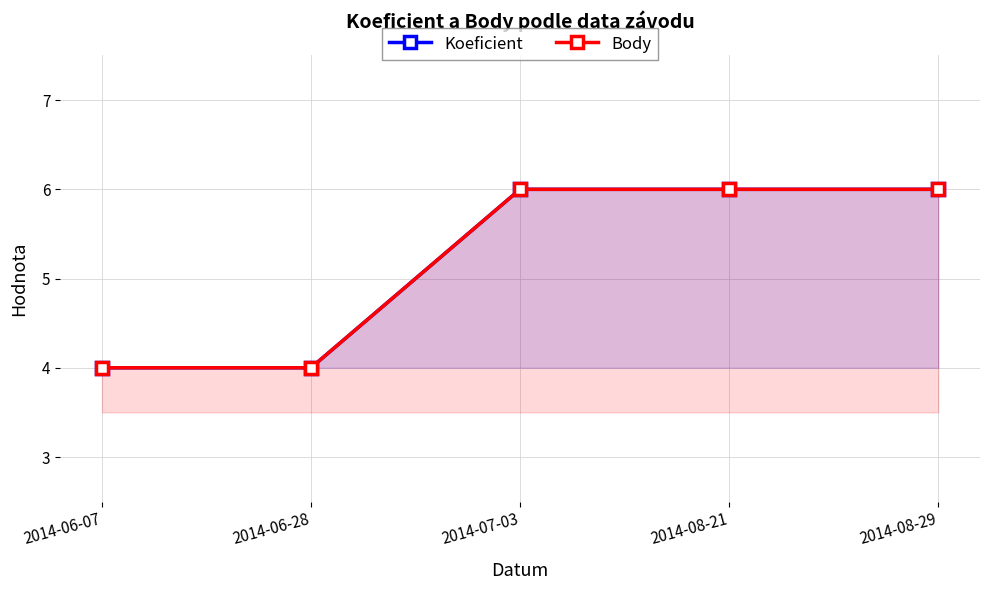

What are all the series names shown in the legend?

Koeficient, Body